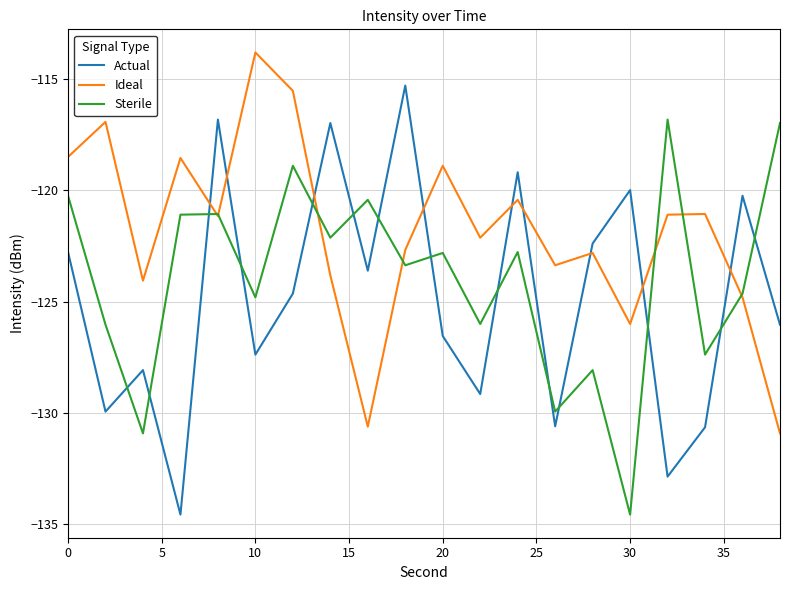

How many times do Actual and Ideal cross each other?

9